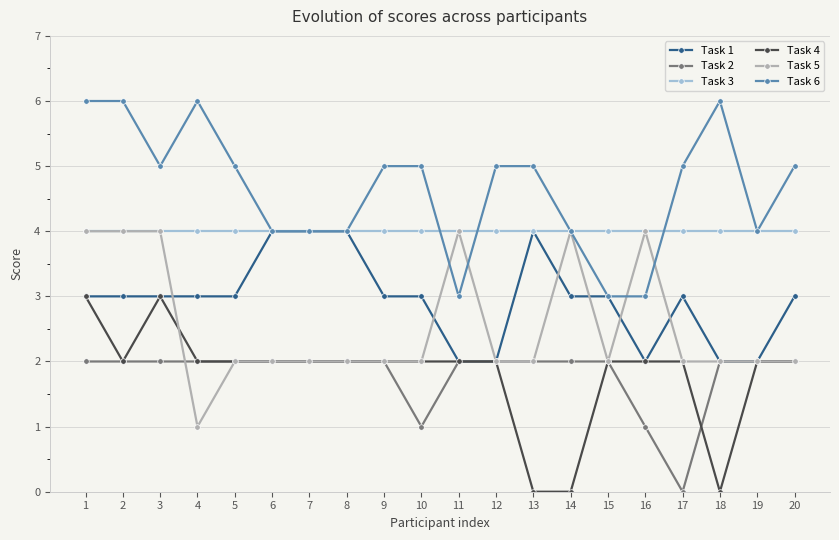

Count the number of data series in this chart.

6